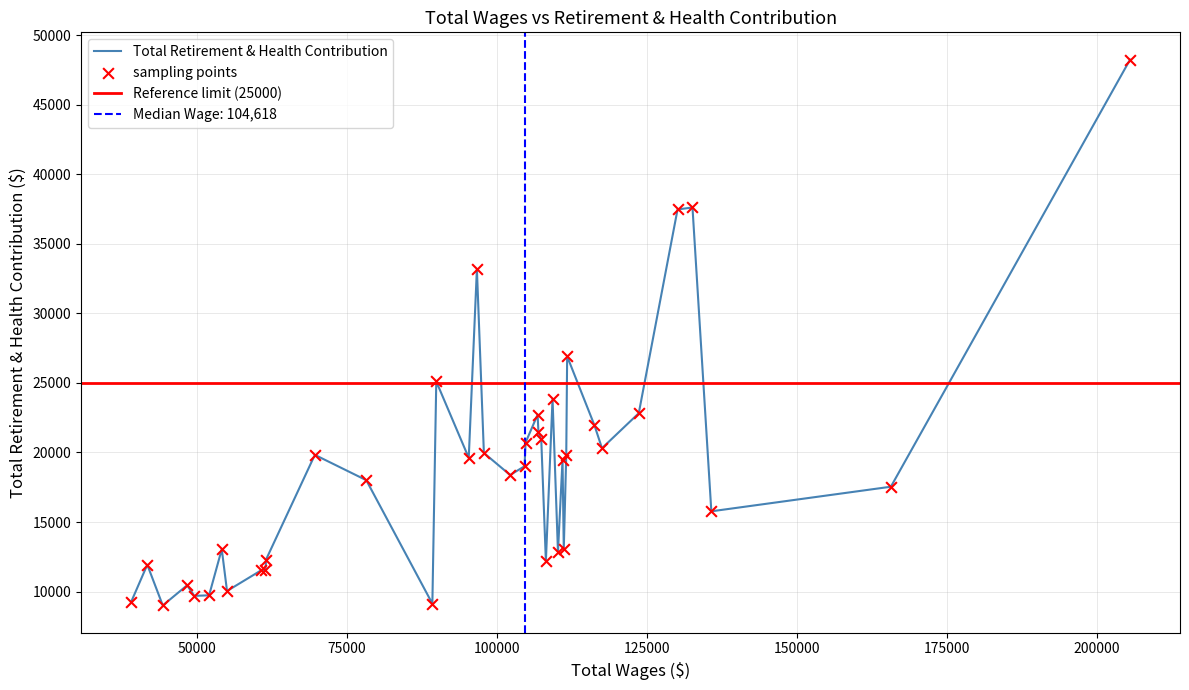

Which has a higher value, 32 or 35?

32